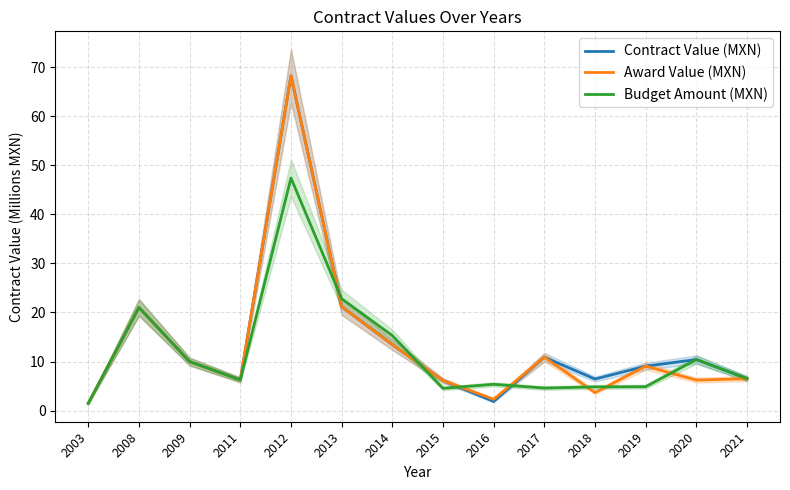

The value of Budget Amount (MXN) at 2014 is 22.4. True or false?

False